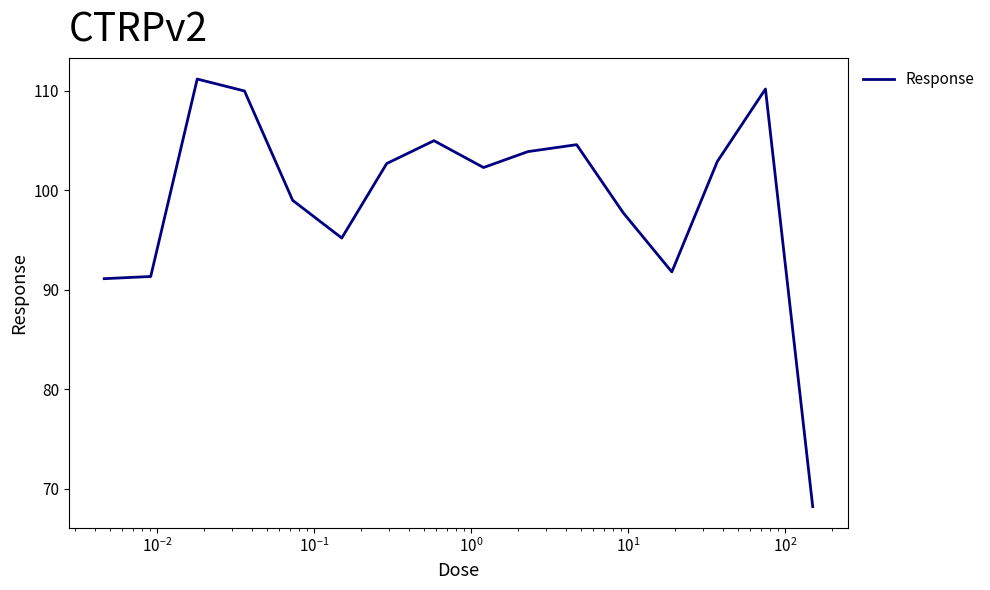

How many lines are shown in the chart?

1